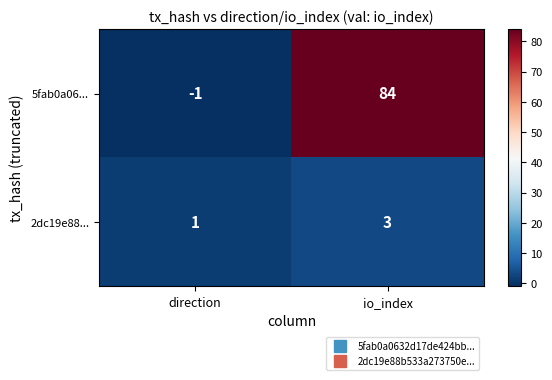

At direction, list the series in order from largest to smallest.

2dc19e88..., 5fab0a06...